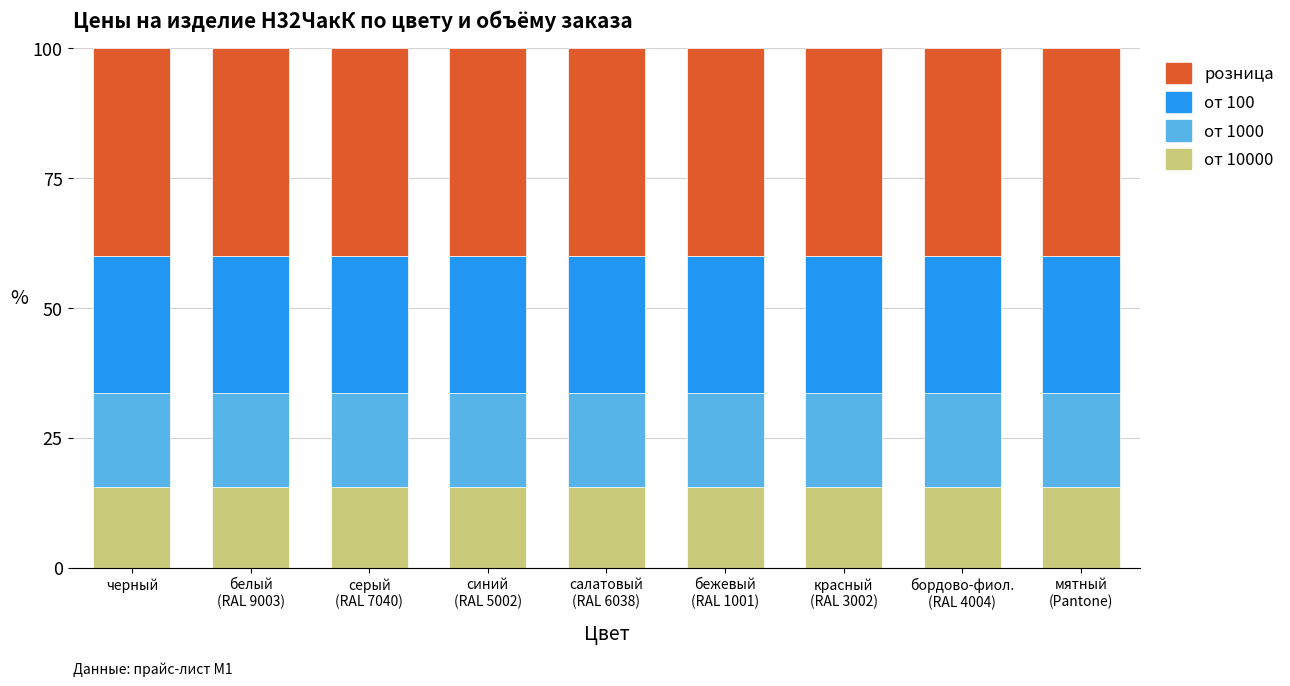

Count the number of data series in this chart.

4